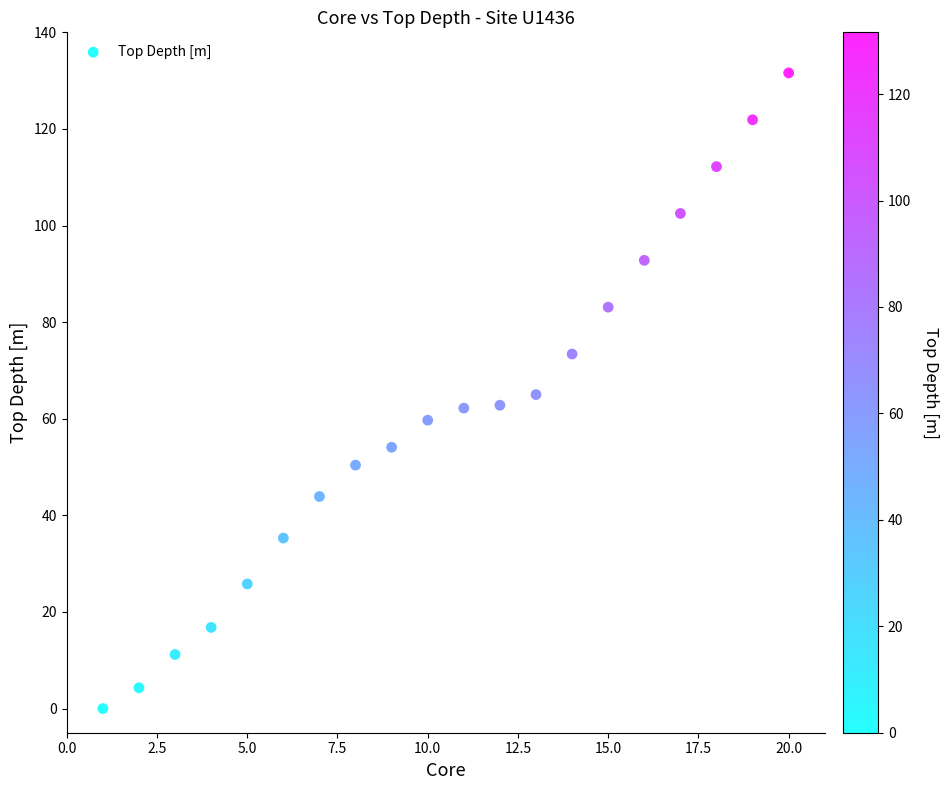

How many data points are displayed?

20